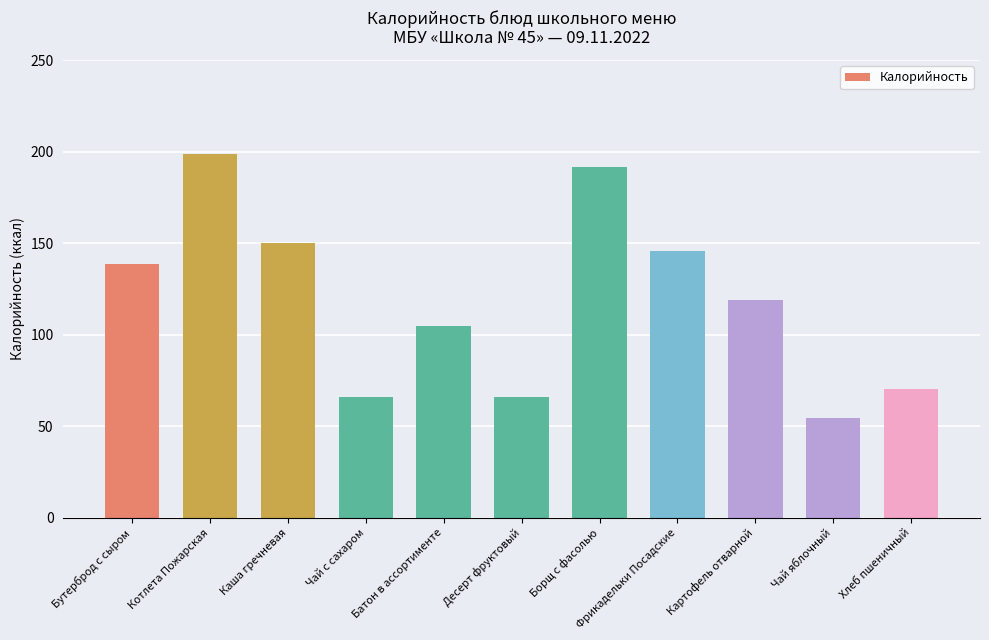

What is the difference between the second highest and second lowest values?

125.7